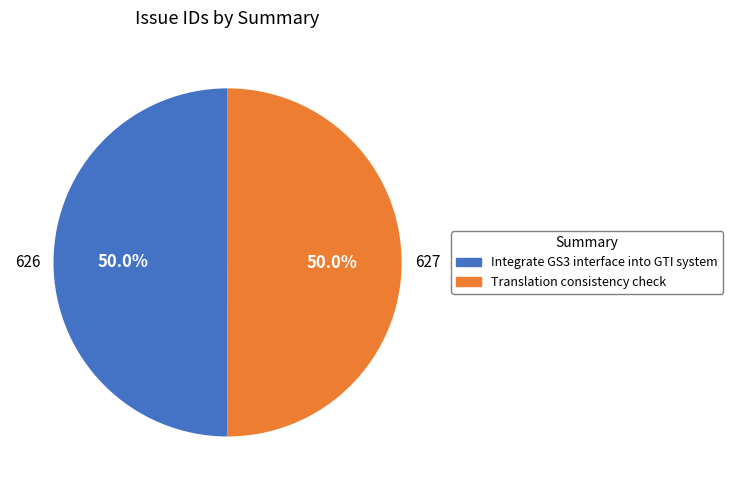

To the nearest percent, what is the combined percentage of Integrate GS3 interface into GTI system and Translation consistency check?

100%